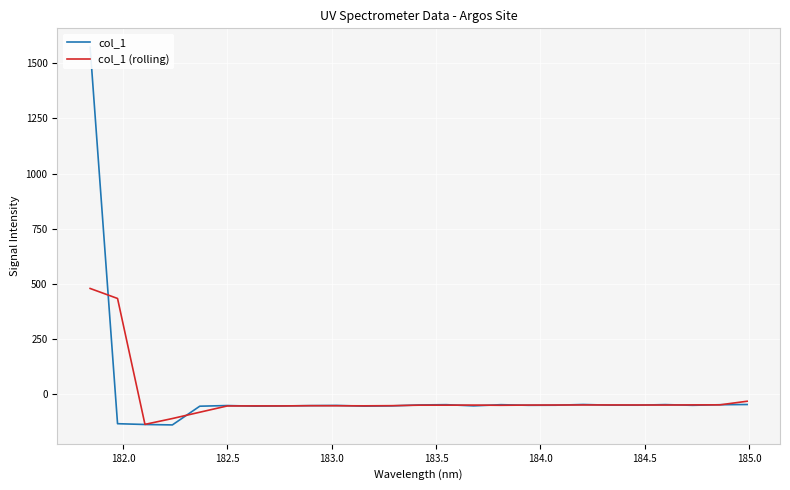

What is the lowest value of the col_1 (rolling) series?

-135.4